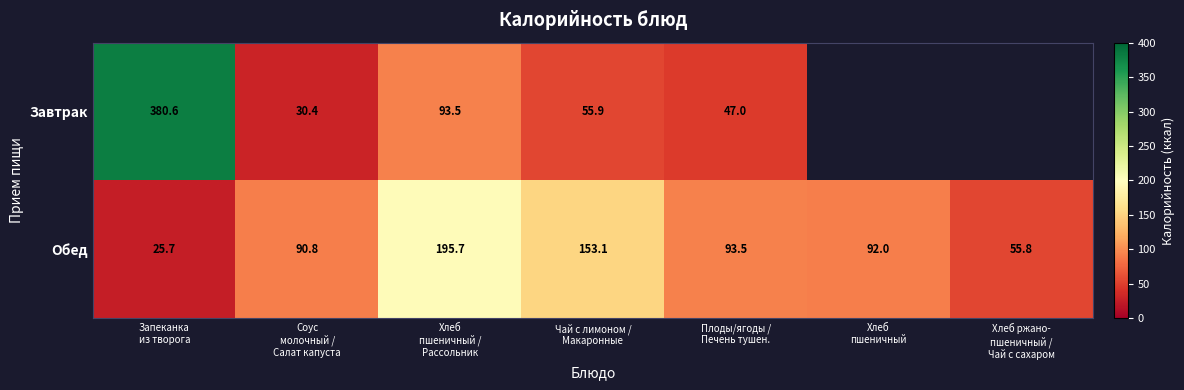

How many values in the Обед series exceed 91?

4